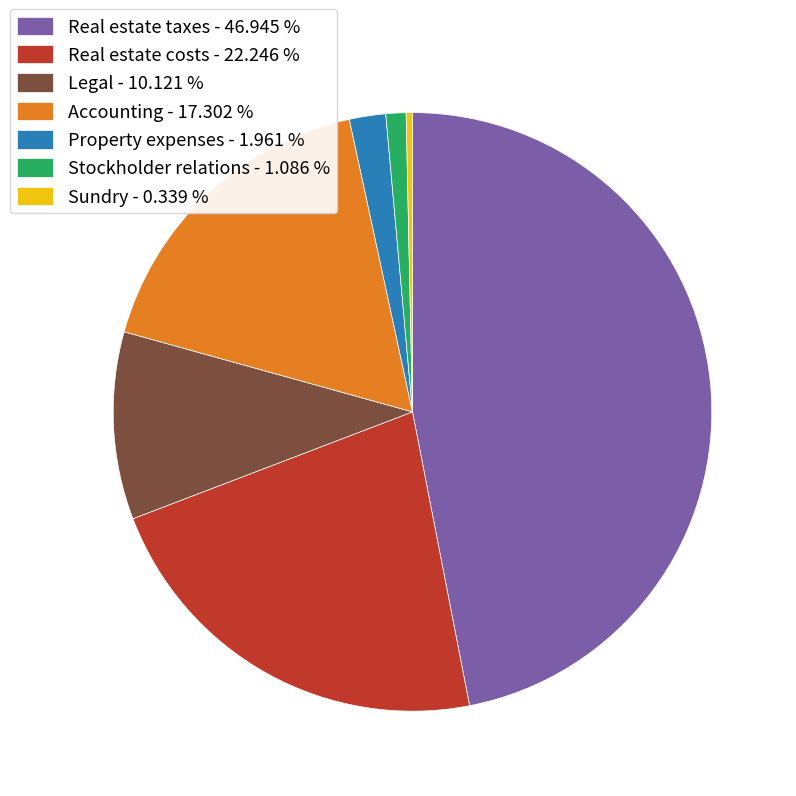

How many slices are in this pie chart?

7